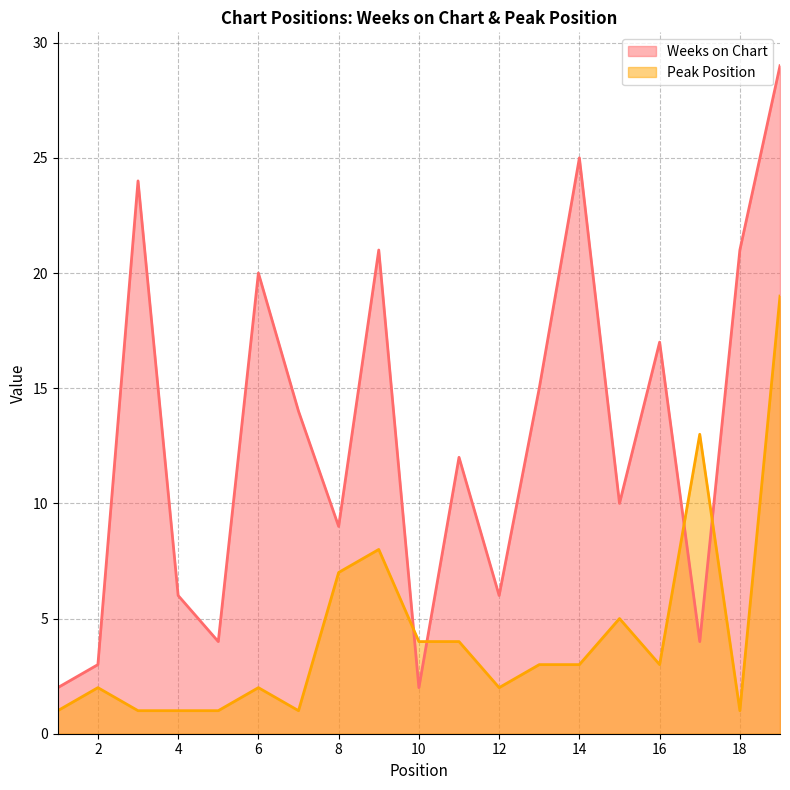

At which label does Weeks on Chart reach its peak?

19